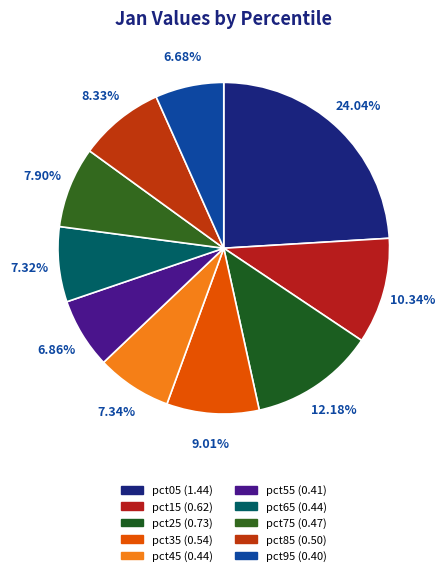

Is there any slice that represents more than half of the pie?

No